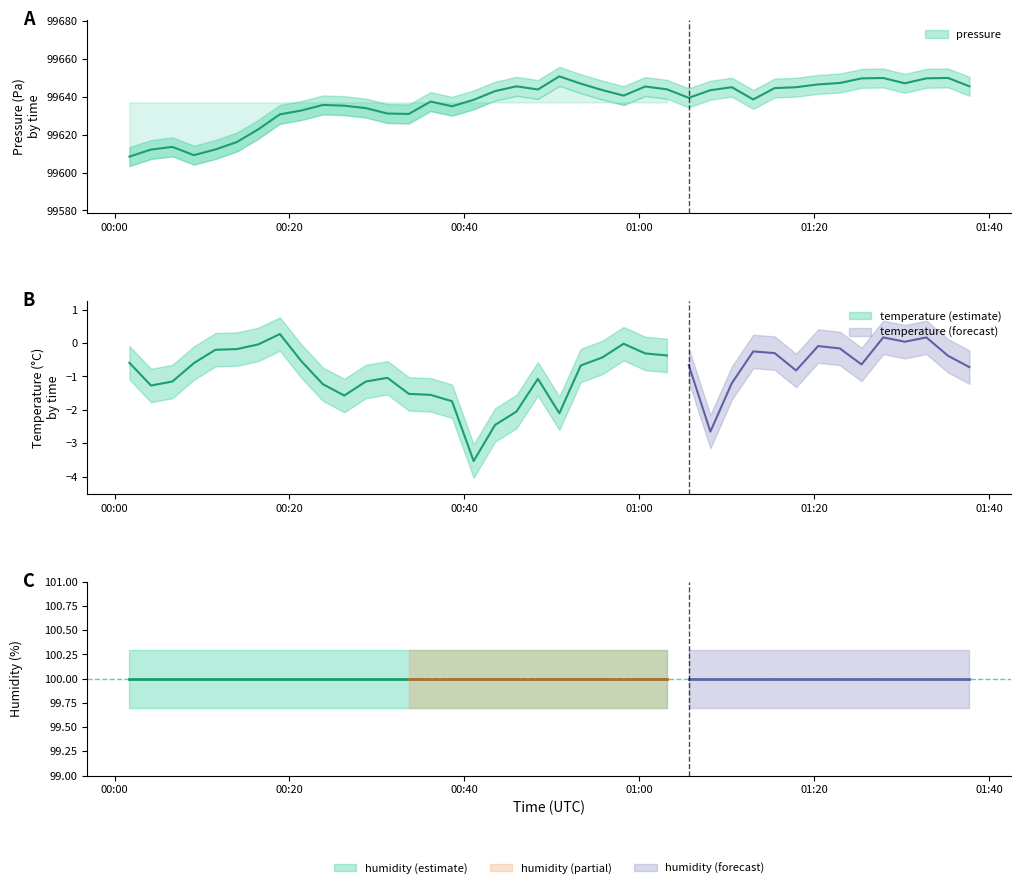

Where is the first local minimum for temperature?

1